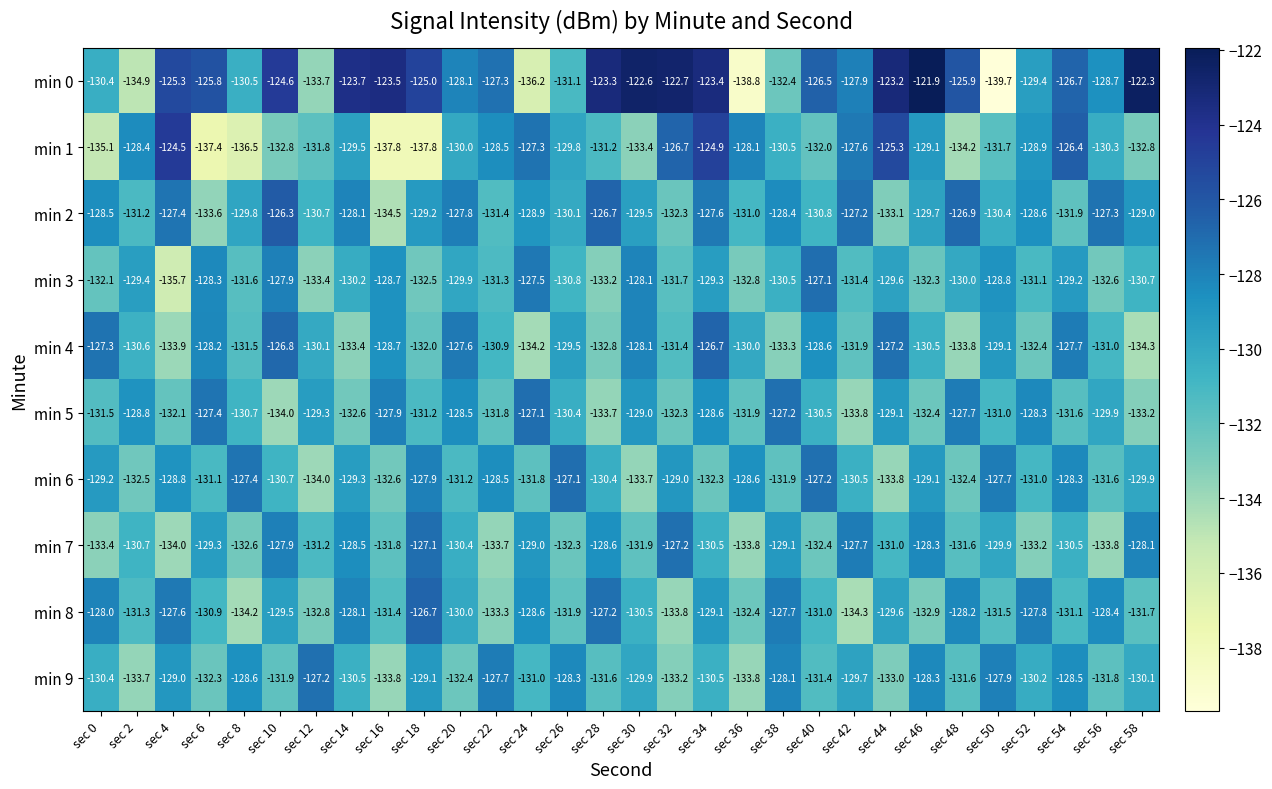

Rank the categories by min 4 value from lowest to highest.

sec 58, sec 24, sec 4, sec 48, sec 14, sec 38, sec 28, sec 52, sec 18, sec 42, sec 8, sec 32, sec 56, sec 22, sec 2, sec 46, sec 12, sec 36, sec 26, sec 50, sec 16, sec 40, sec 6, sec 30, sec 54, sec 20, sec 0, sec 44, sec 10, sec 34